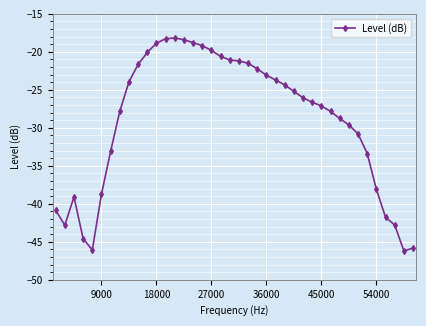

What is the value of the 39th point from the left?

-46.2